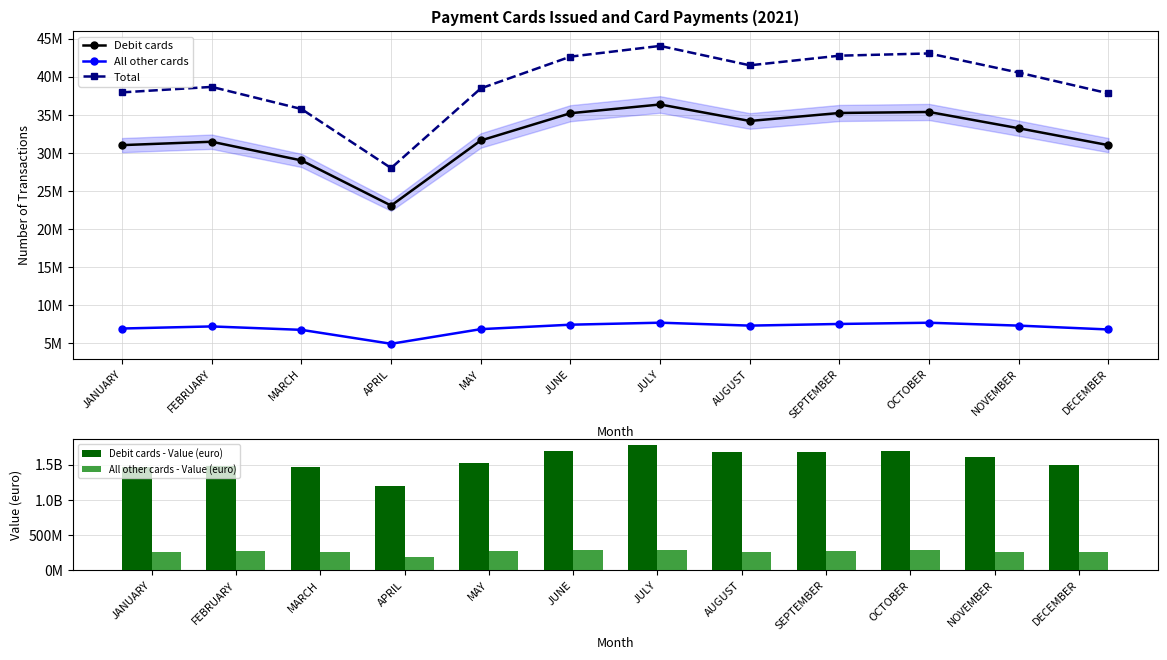

The value of Debit cards - Value (euro) at OCTOBER is 1695982667.3. True or false?

True